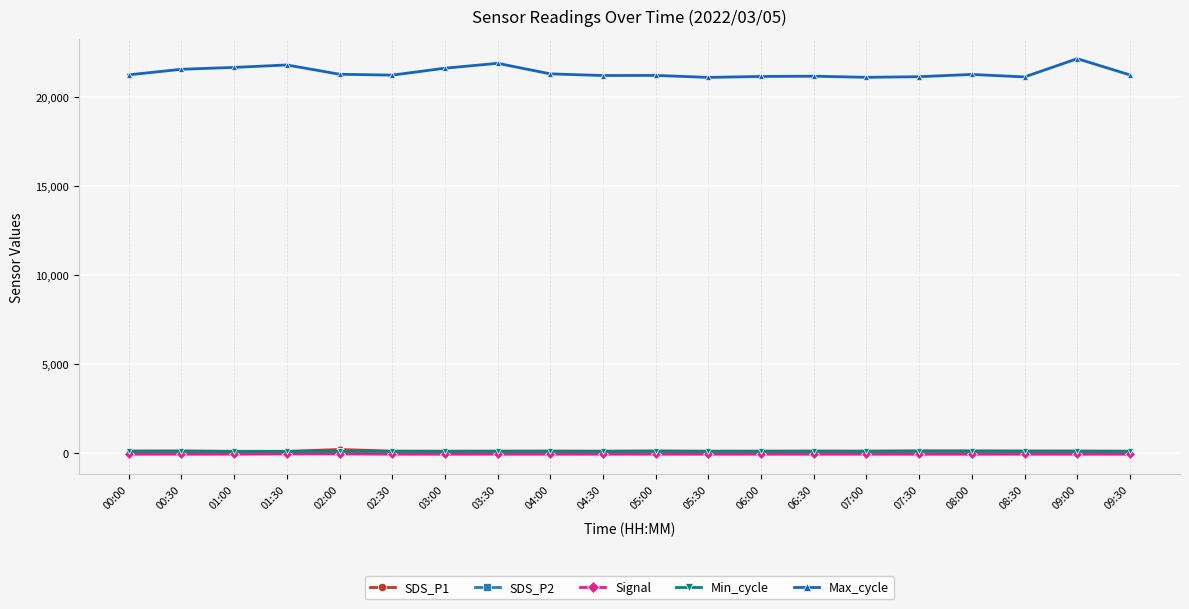

The value of Max_cycle at 09:30 is 31766.6. True or false?

False